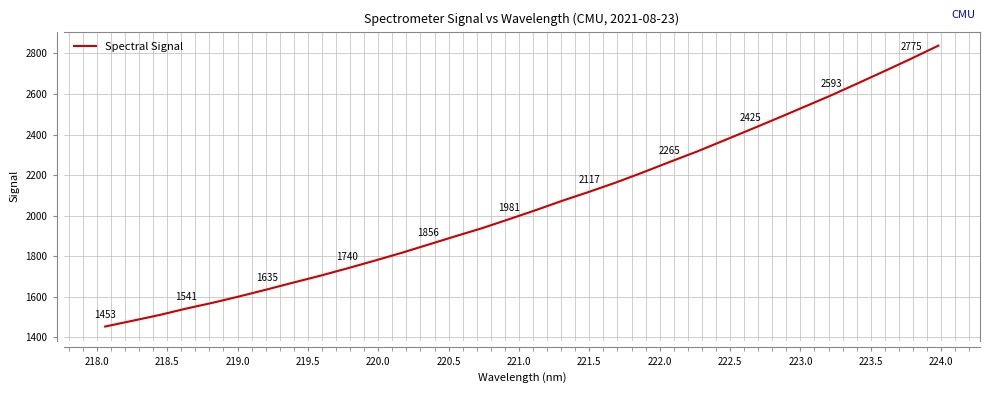

True or false: the data has more than 0 interior local peaks.

False